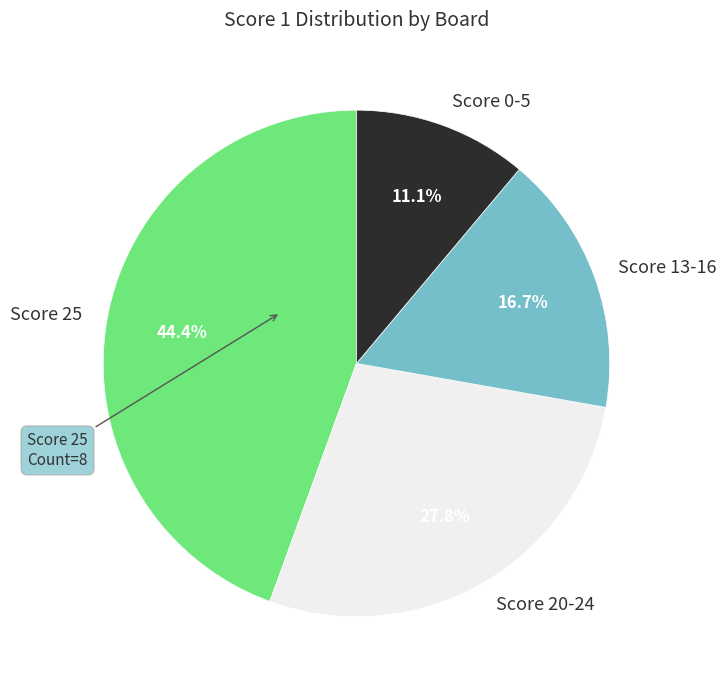

What is the total percentage of Score 13-16 and Score 25?

61.1%